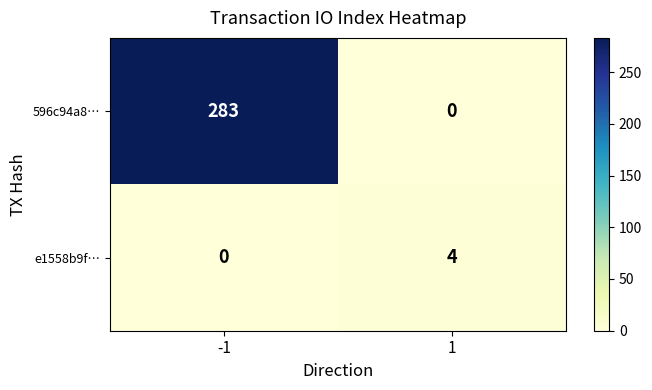

What is the approximate value of 596c94a8… at -1, to the nearest 50?

300